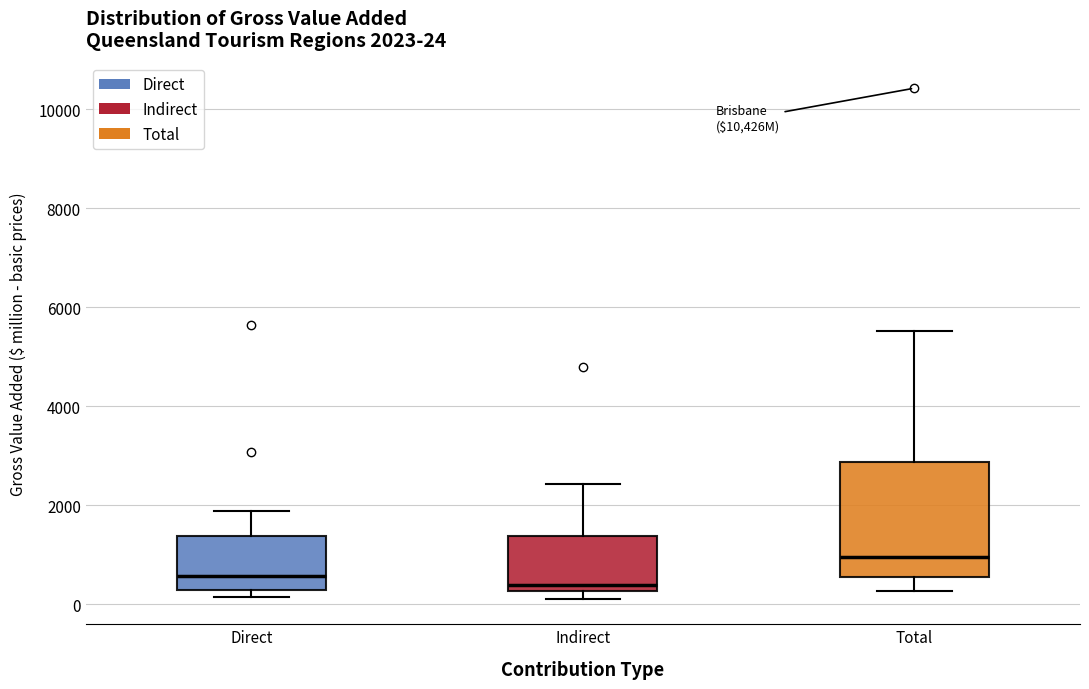

Which box's median line is the highest?

Total